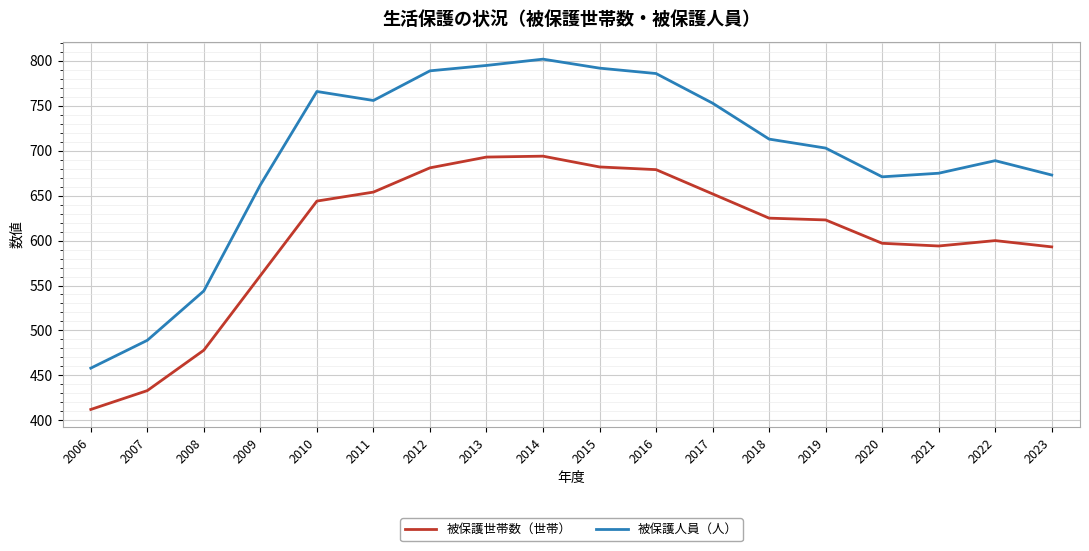

What is the lowest value of the 被保護世帯数（世帯） series?

412